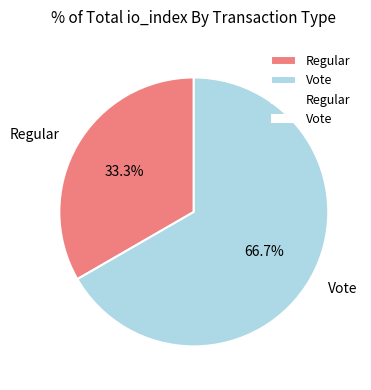

Which slice is the smallest?

Regular